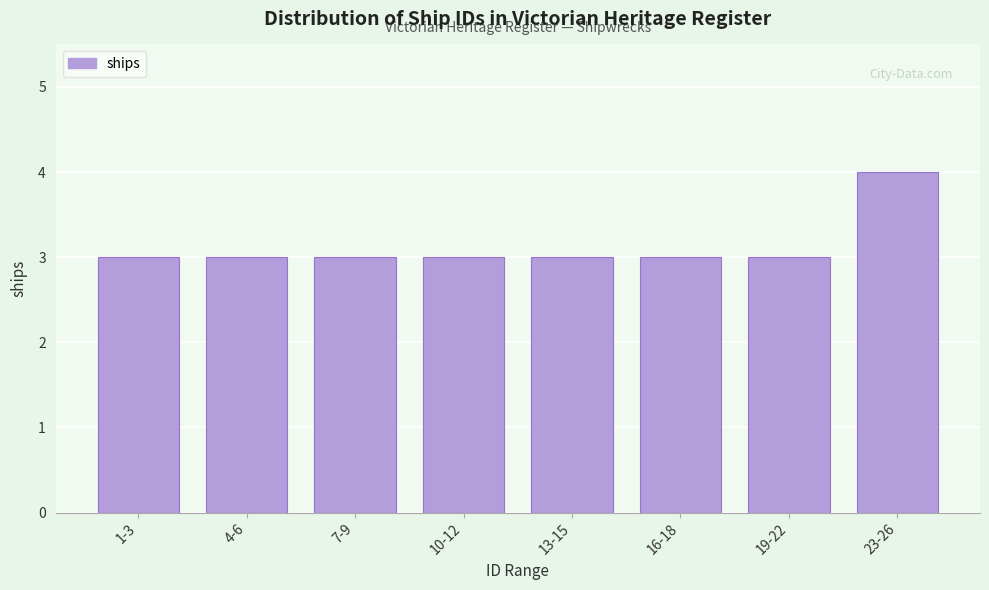

Reading left to right, extract all data points from this chart.

3	3	3	3	3	3	3	4